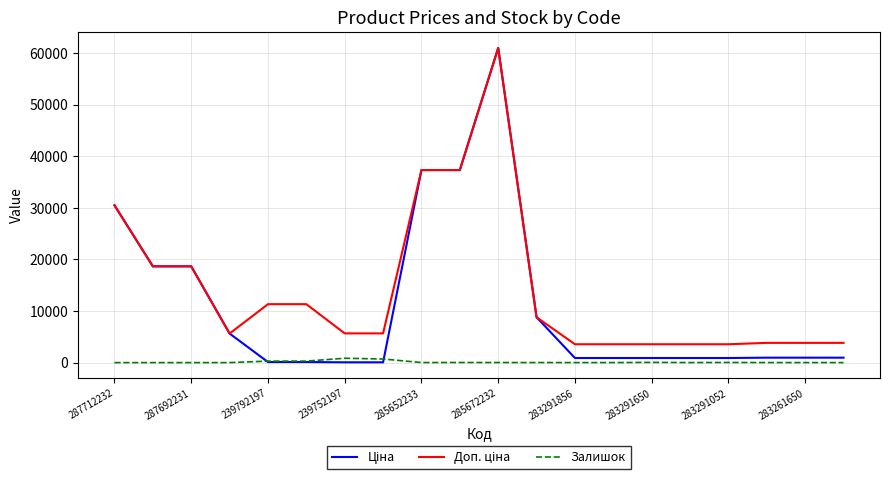

What is the greatest value displayed?

61024.7